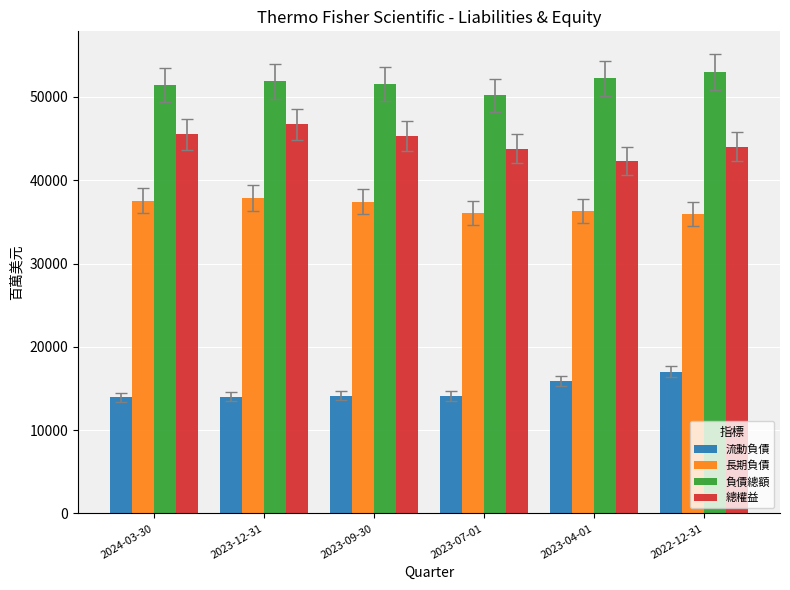

How many values in the 負債總額 series are below 51884?

3